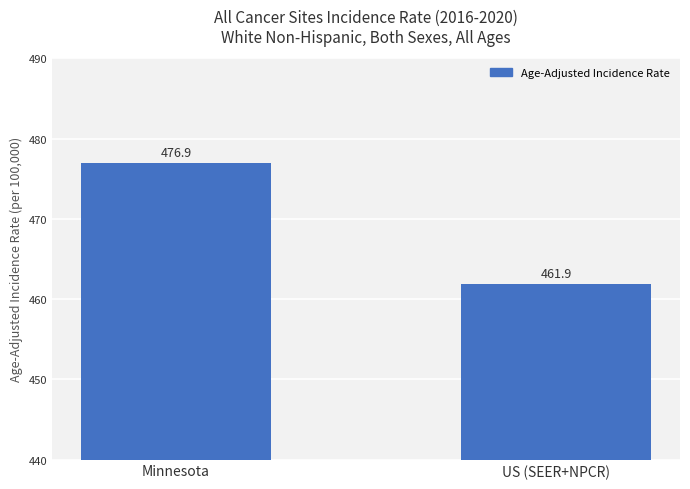

Reading right to left, list all the values displayed in this chart.

US (SEER+NPCR)=461.9	Minnesota=476.9